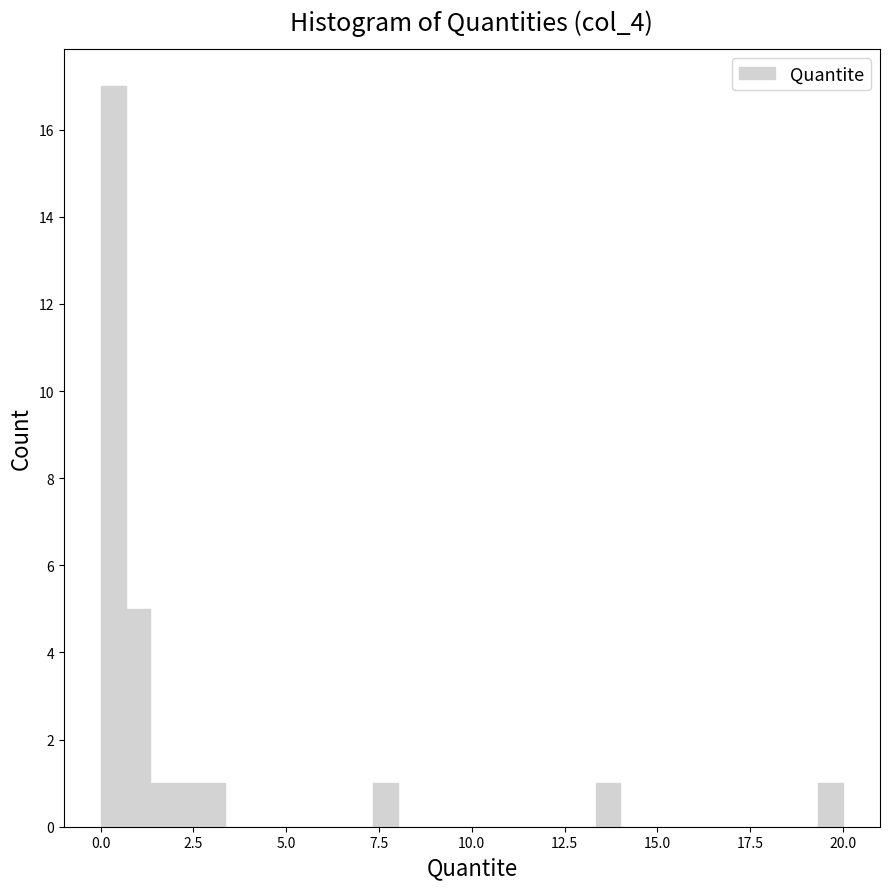

Around what value on the x-axis is the tallest bar? Give the approximate position of its centre, as read against the axis.

0.5